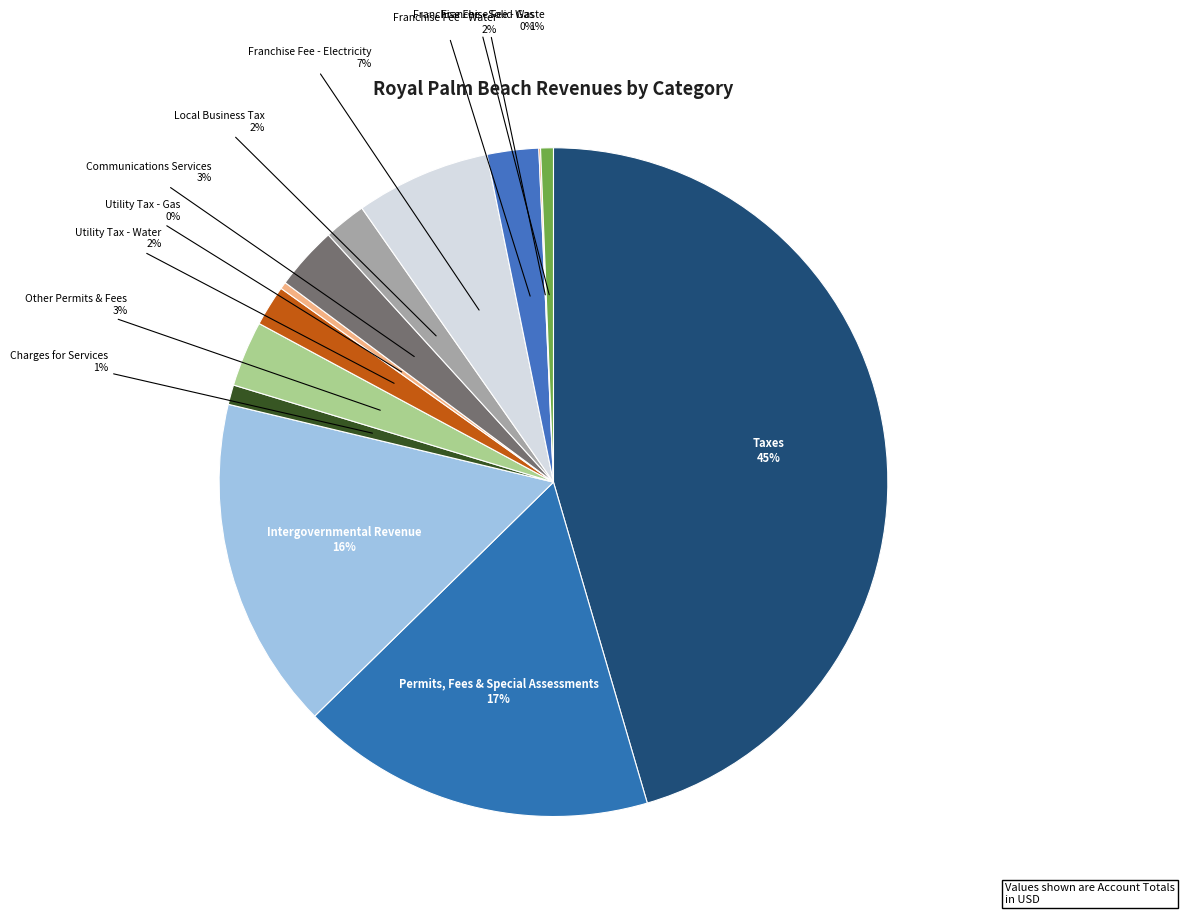

Does Franchise Fee - Solid Waste represent more than half of the total?

No